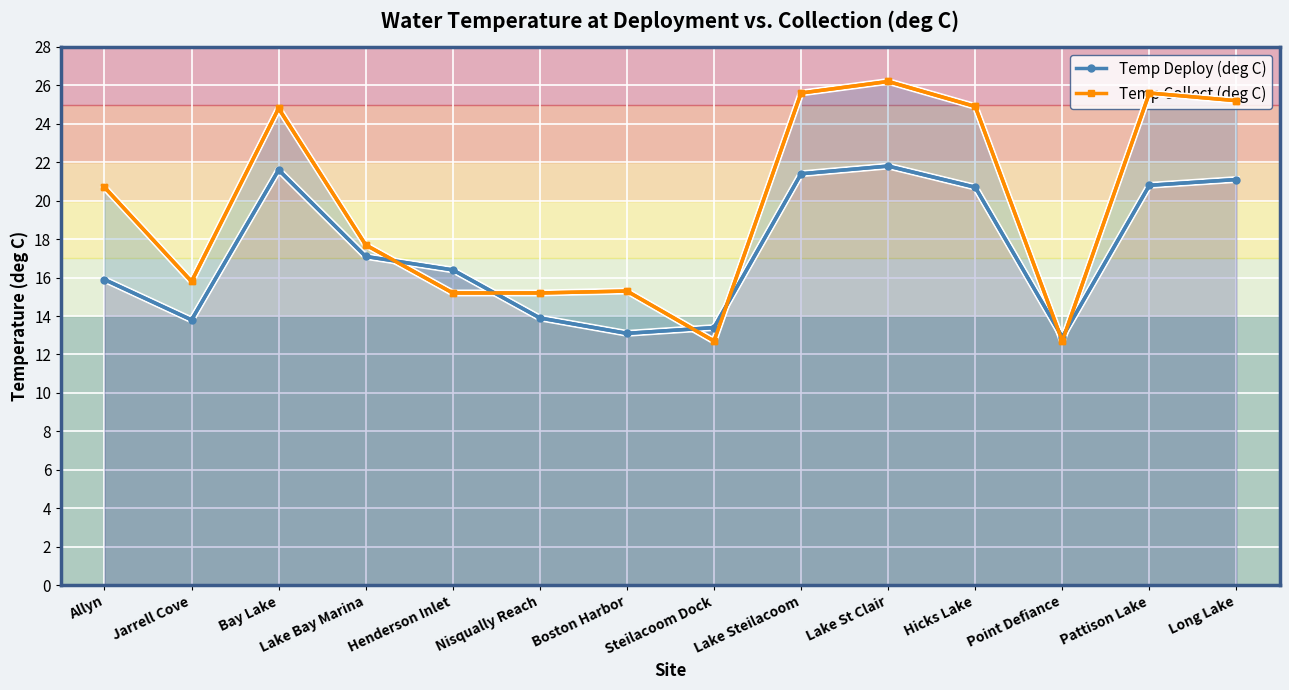

What is the value of the Temp Deploy (deg C) point at the 14th from the left?

21.1